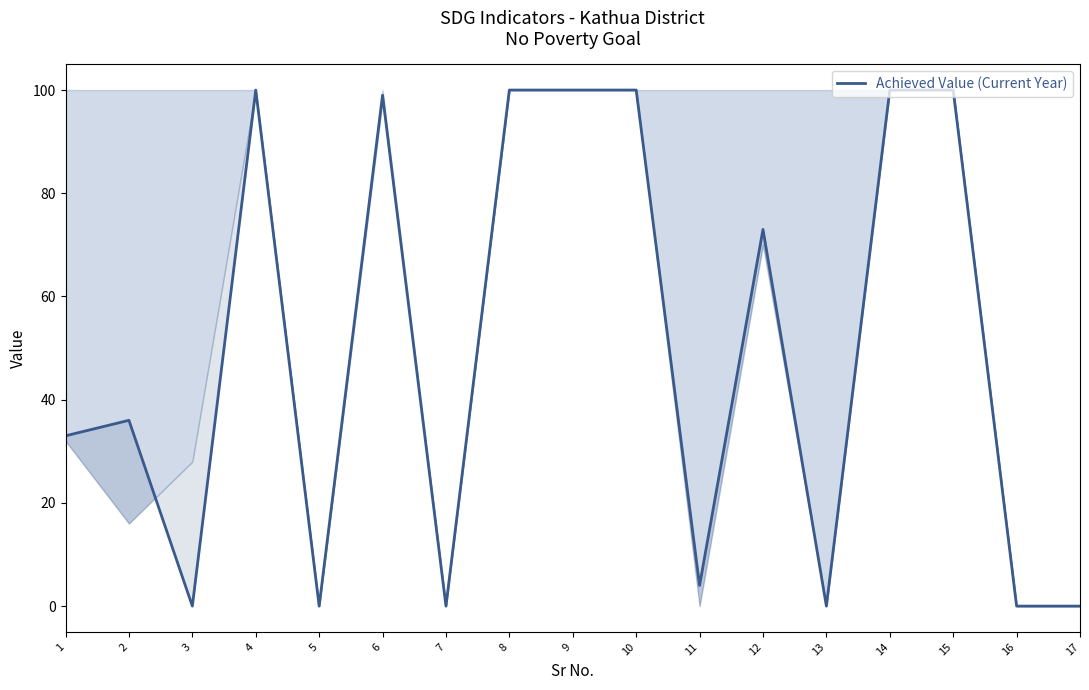

The value at 14 is 31. True or false?

False